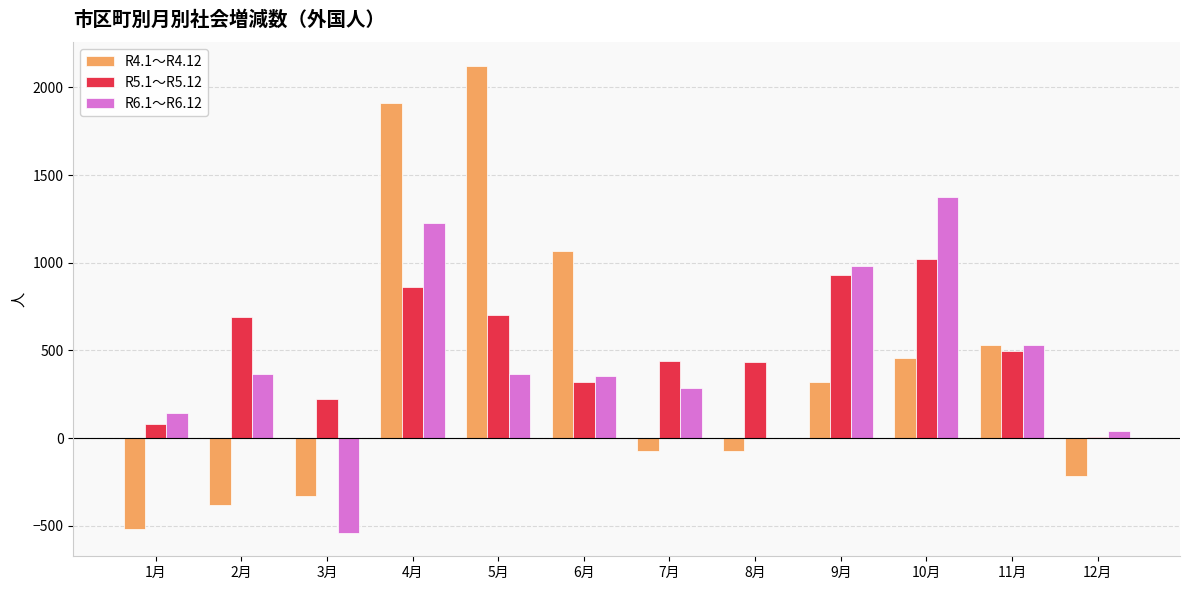

What is the approximate value of R4.1～R4.12 at 4月, to the nearest 50?

1900